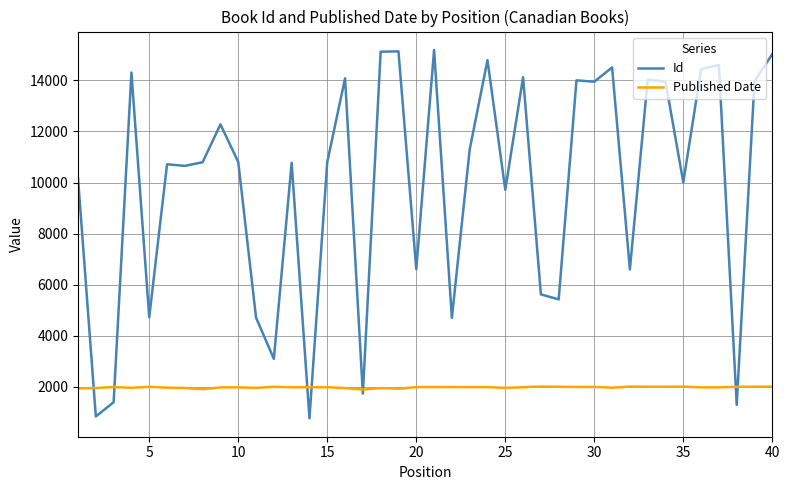

True or false: Published Date has more than 0 points higher than both neighbors.

True